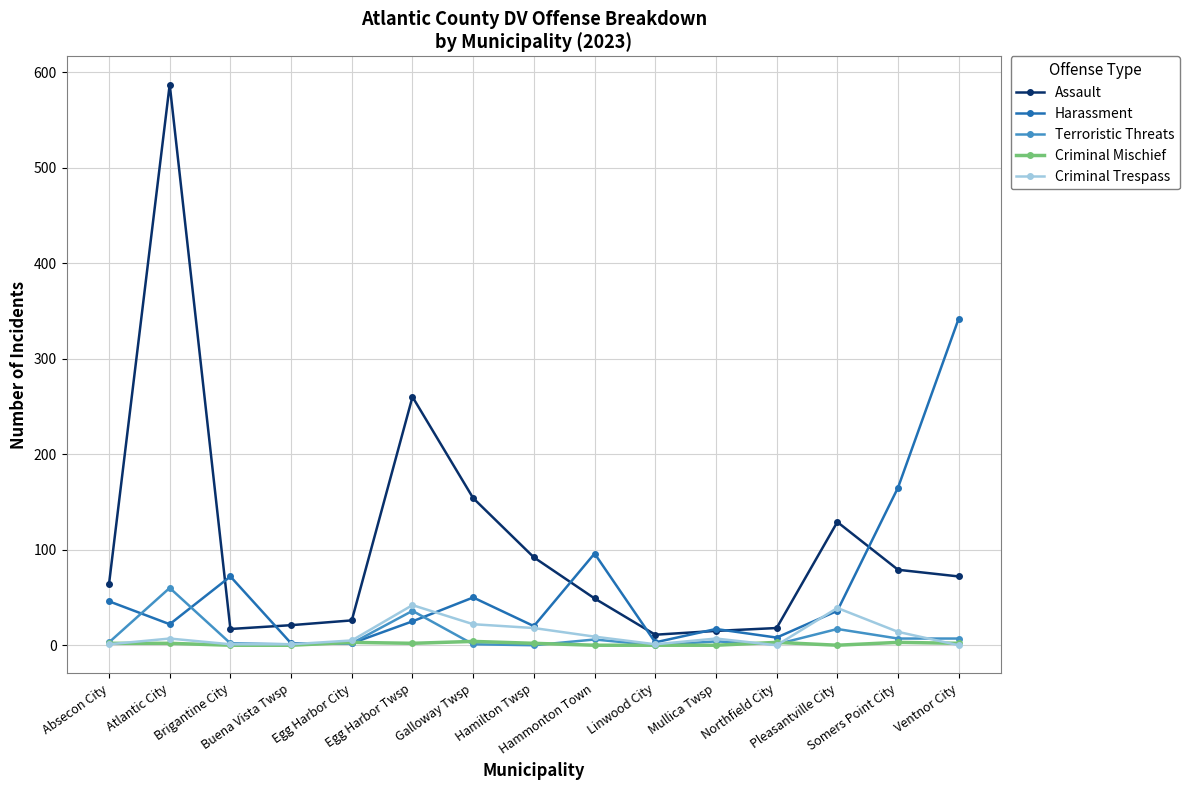

How many categories are shown in the chart?

15